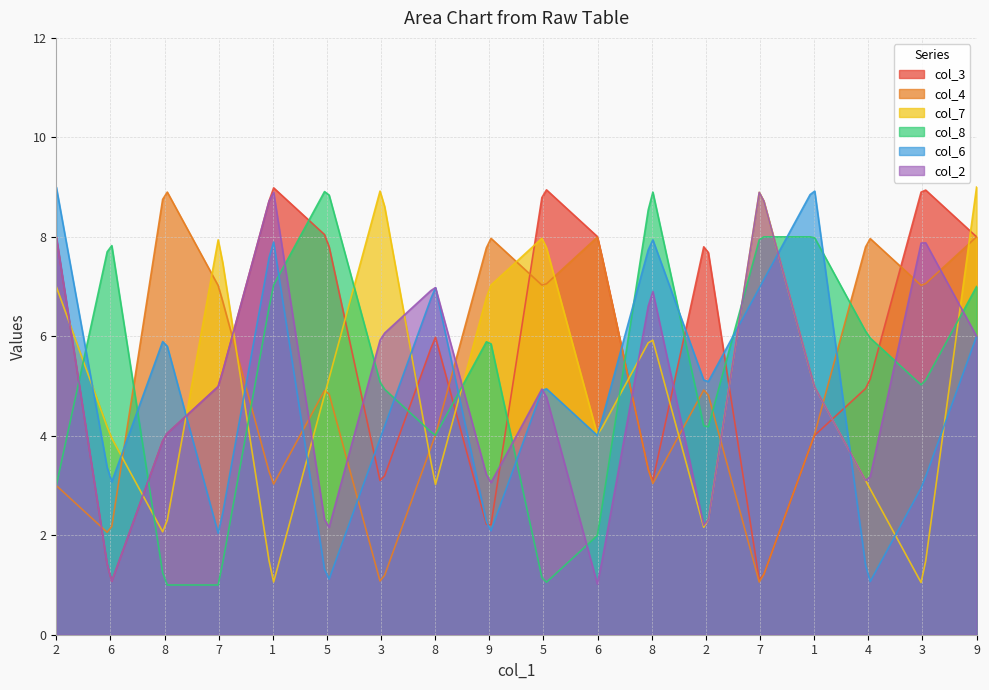

Which series ends up on top after the final intersection of col_8 and col_3?

col_3